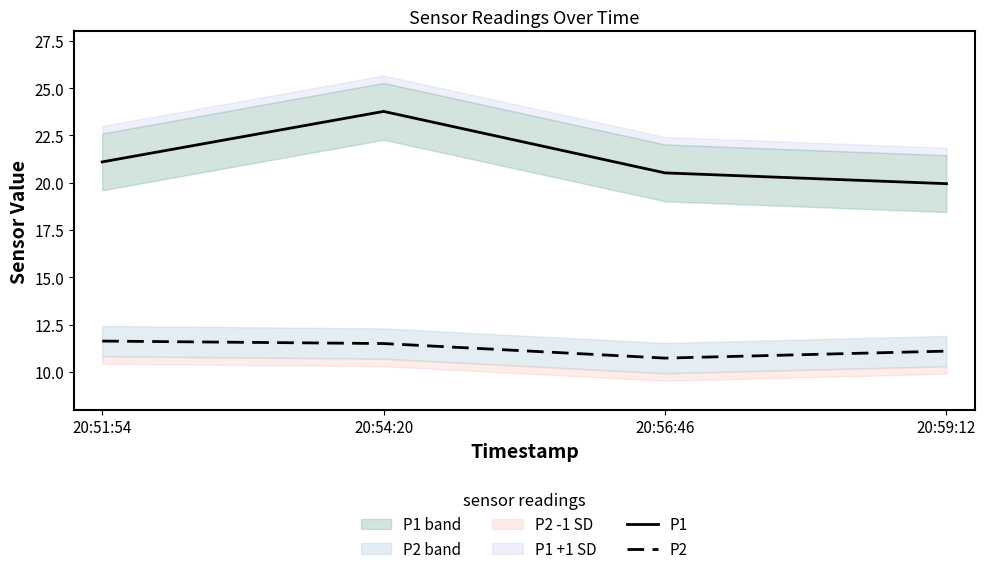

Reading left to right, transcribe all the data shown in this chart.

P1: 21.1	23.8	20.5	19.9
P2: 11.6	11.5	10.7	11.1